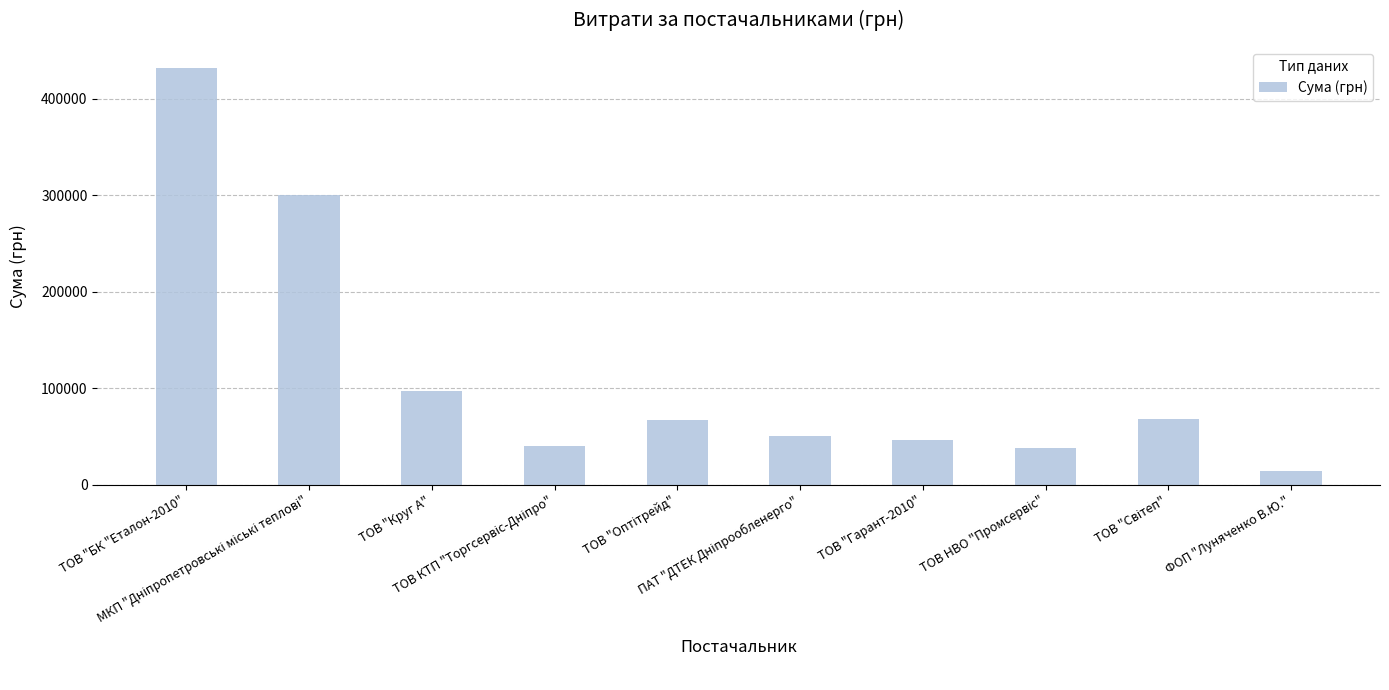

The chart shows a value of 13928.0 at ФОП "Луняченко В.Ю.". True or false?

True